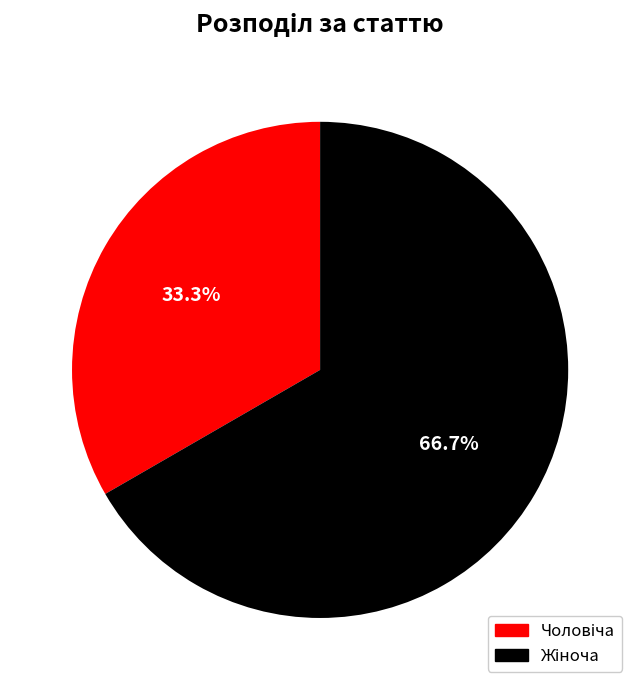

Does any single category account for the majority?

Yes